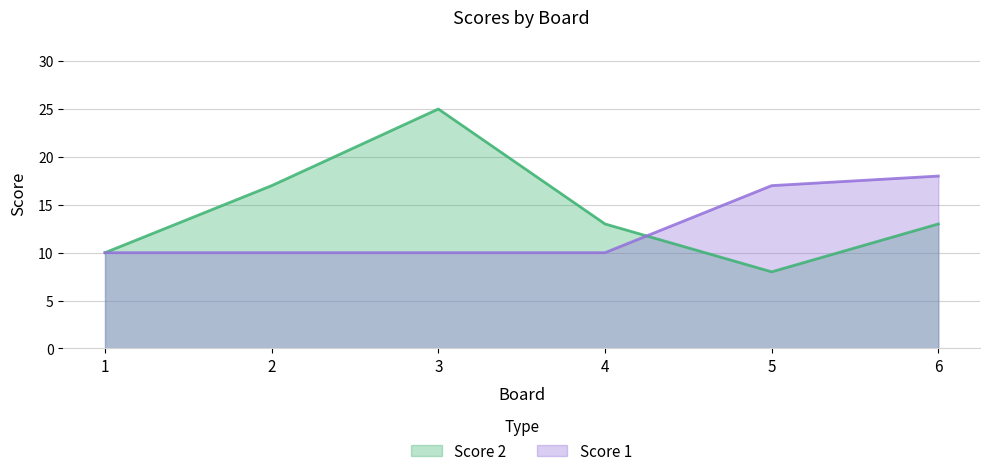

What is the difference between the maximum and minimum values in the Score 1 series?

8